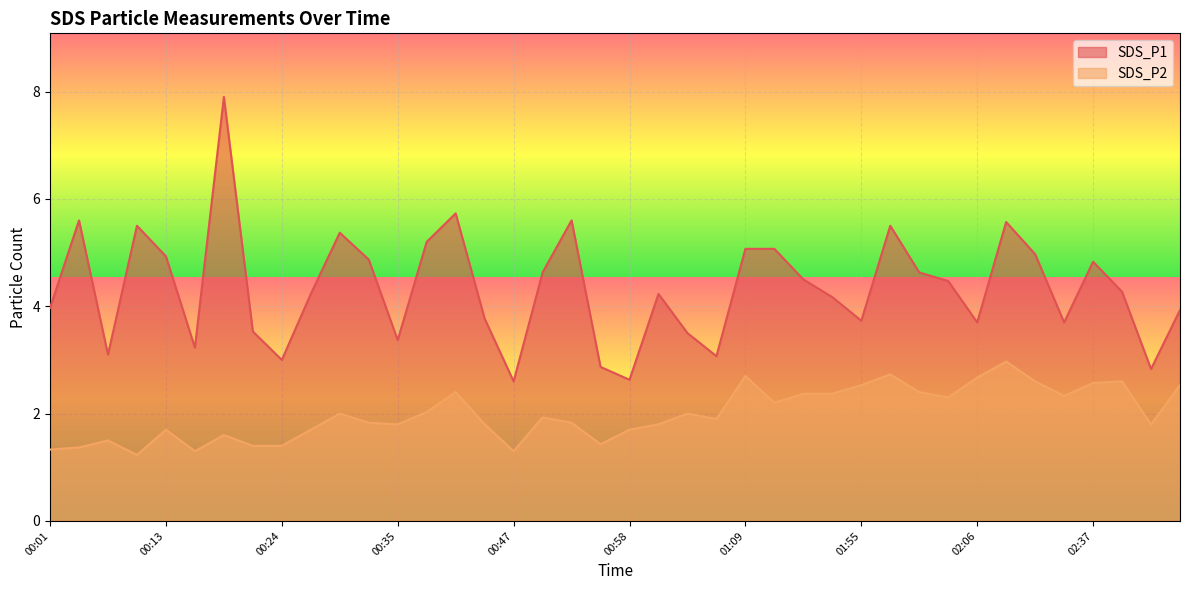

At how many categories does at least one series exceed 3?

35